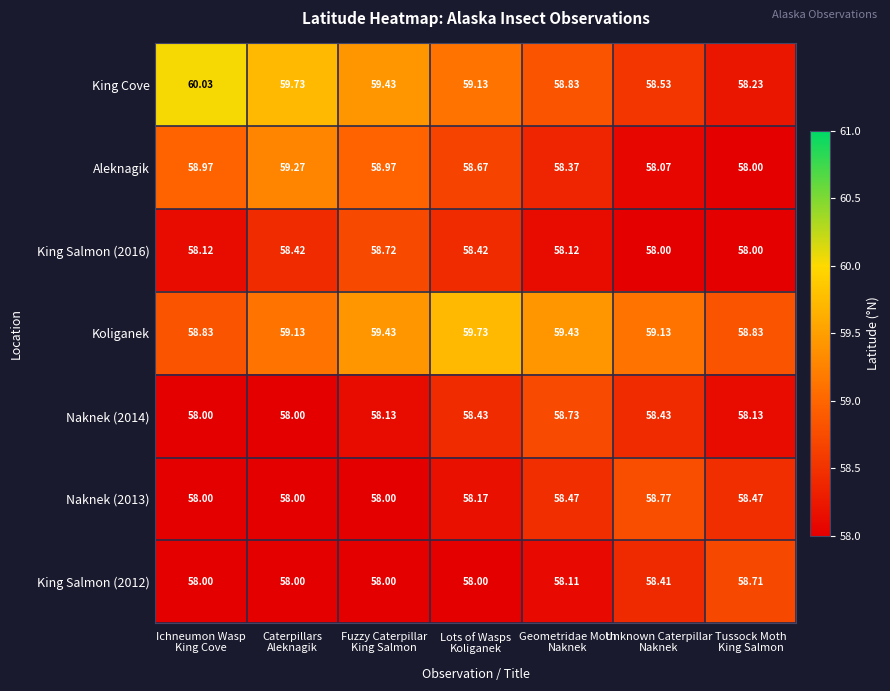

How many categories are shown in the chart?

7